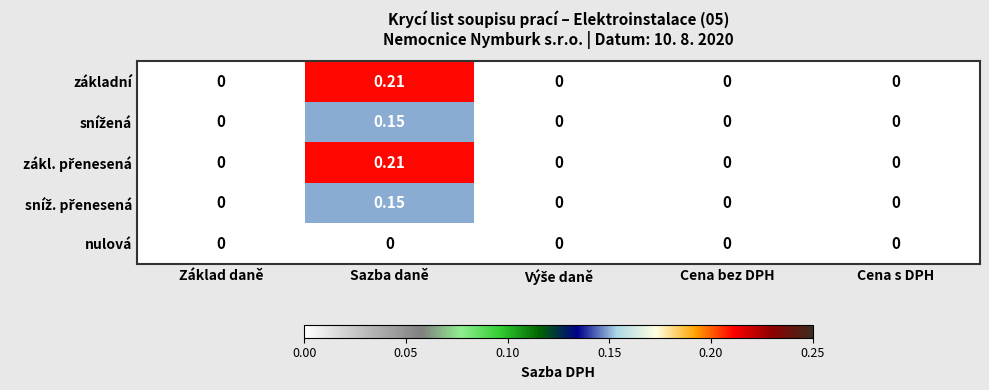

At which category does the chart reach its peak across all series?

Sazba daně